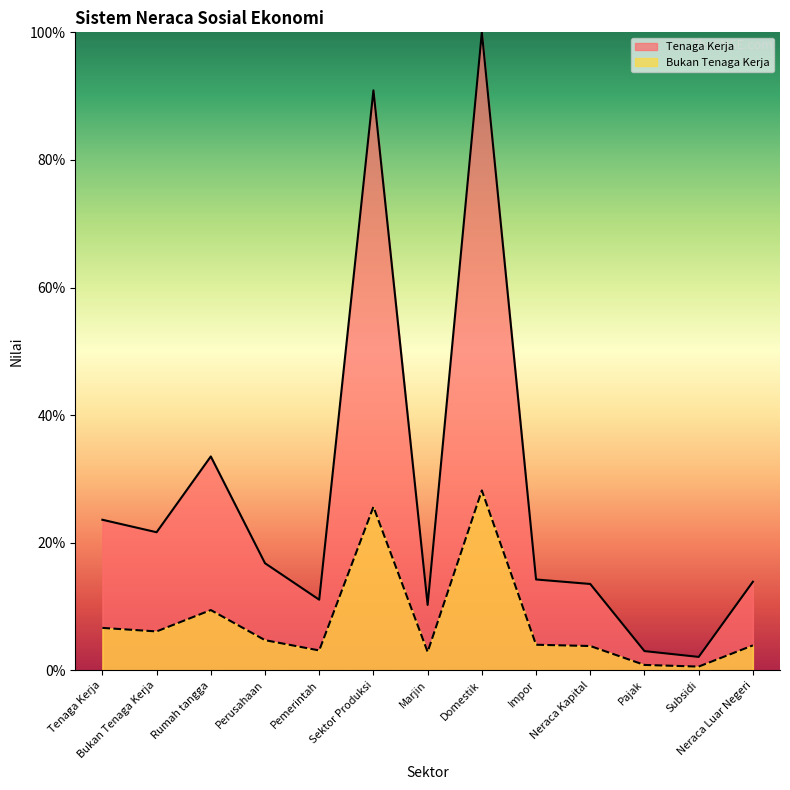

The value of Tenaga Kerja at Rumah tangga is 33.5. True or false?

True